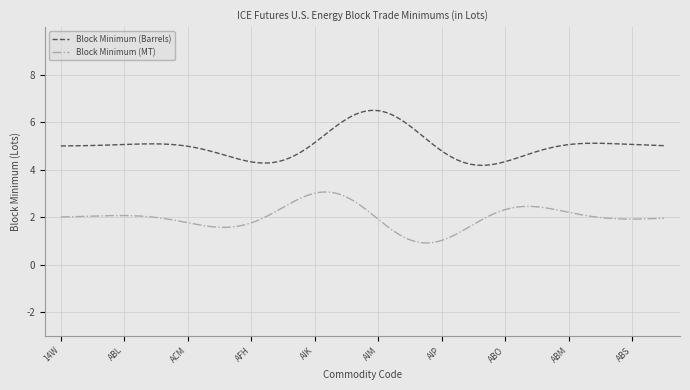

List the series in order of their peak value, highest first.

Block Minimum (Barrels), Block Minimum (MT)